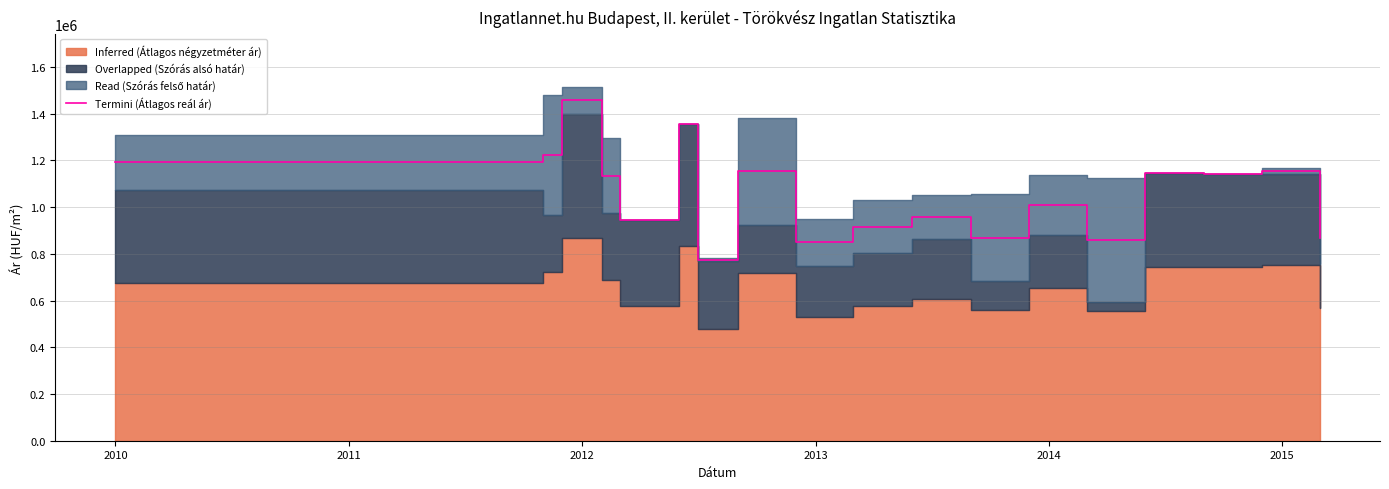

What is the lowest value of the Termini (Átlagos reál ár) series?

774277